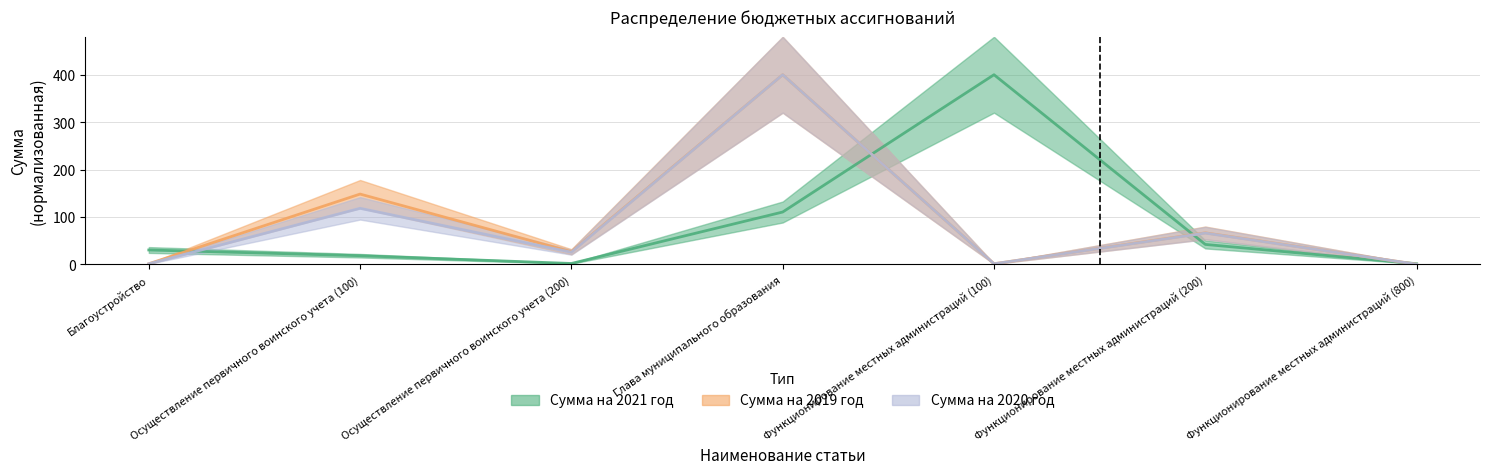

What is the total value across all series at Функционирование местных администраций (200)?

175.0